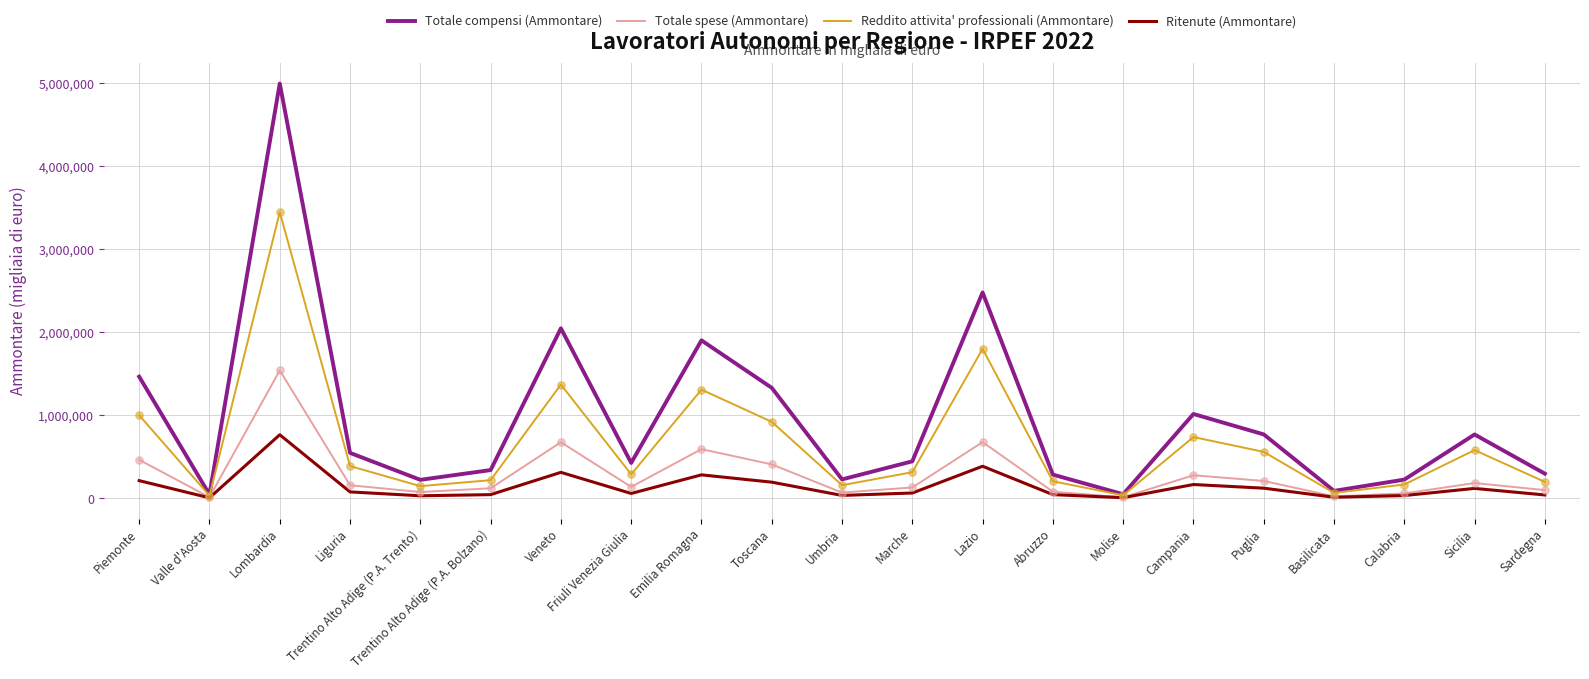

At which category is the sum across all series the highest?

Lombardia